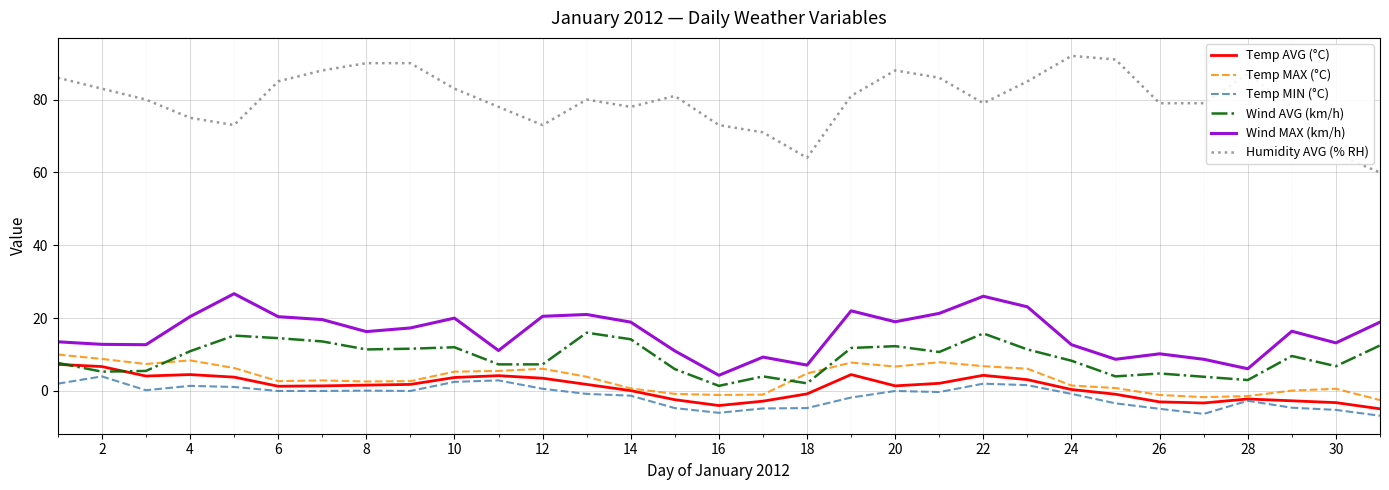

What is the average value of the Temp MAX (°C) series?

3.4